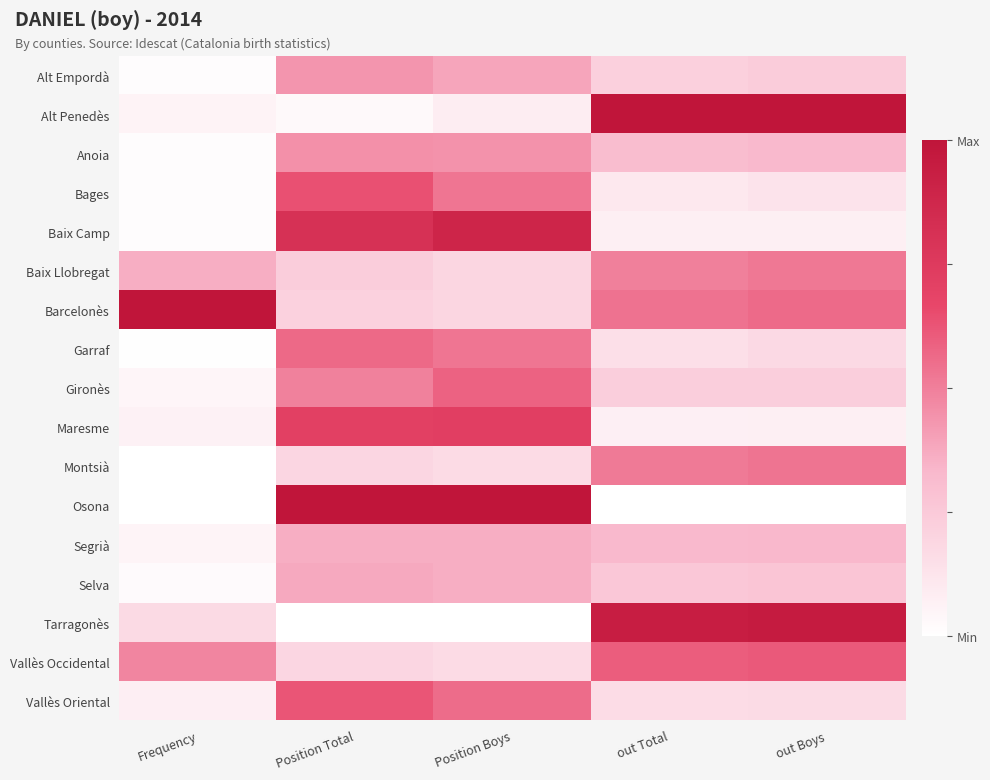

At which category is the sum across all series the highest?

Position Total